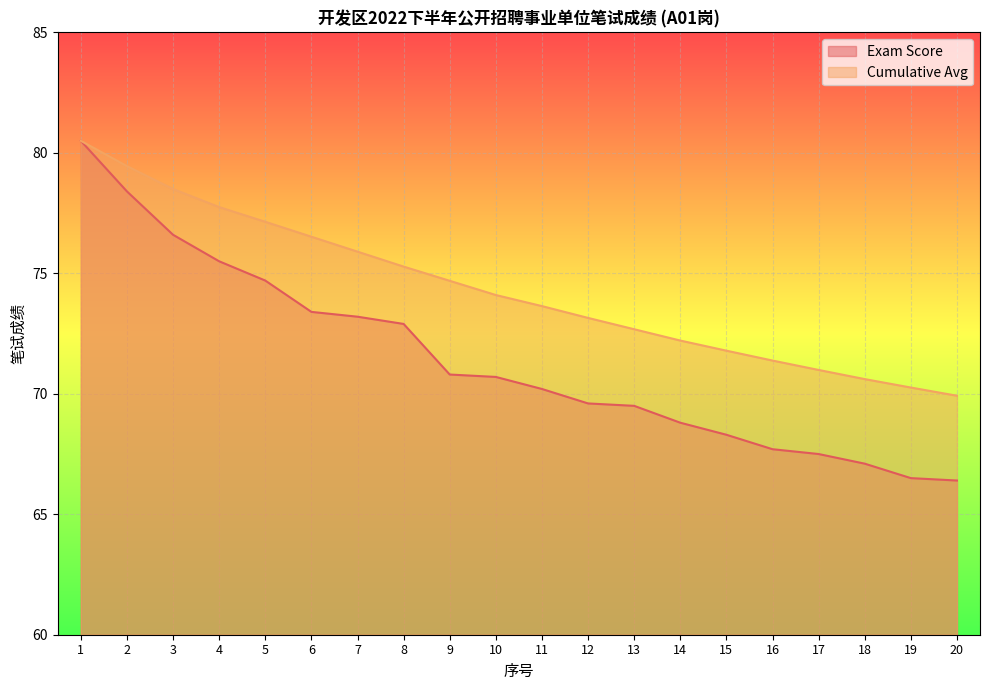

Reading left to right, transcribe all the data shown in this chart.

Exam Score: 80.5	78.4	76.6	75.5	74.7	73.4	73.2	72.9	70.8	70.7	70.2	69.6	69.5	68.8	68.3	67.7	67.5	67.1	66.5	66.4
Cumulative Avg: 80.5	79.5	78.5	77.8	77.1	76.5	75.9	75.3	74.7	74.1	73.6	73.2	72.7	72.2	71.8	71.4	71.0	70.6	70.3	69.9